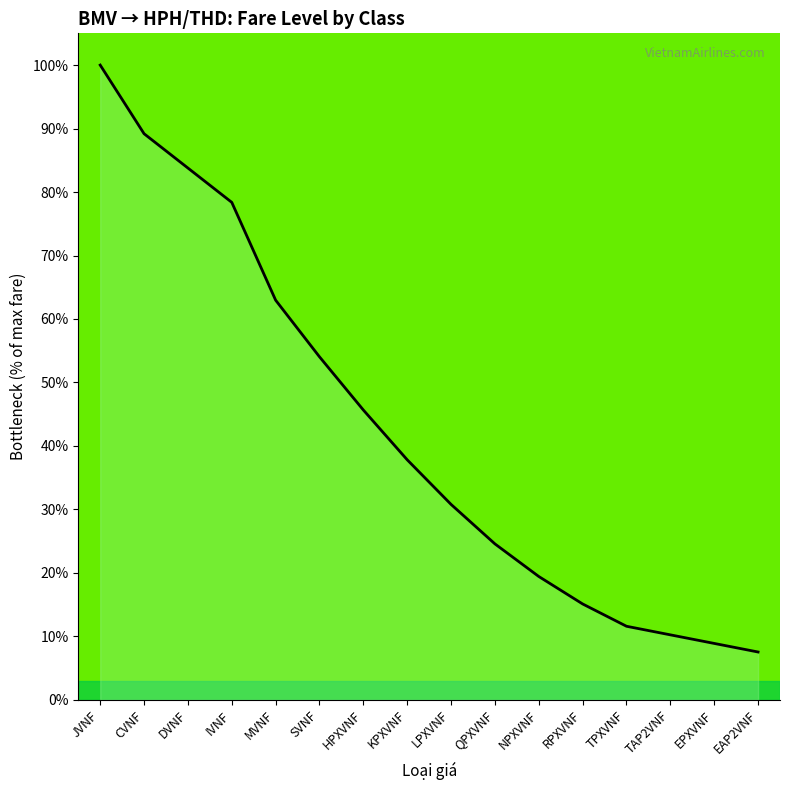

What position from the right is NPXVNF?

6